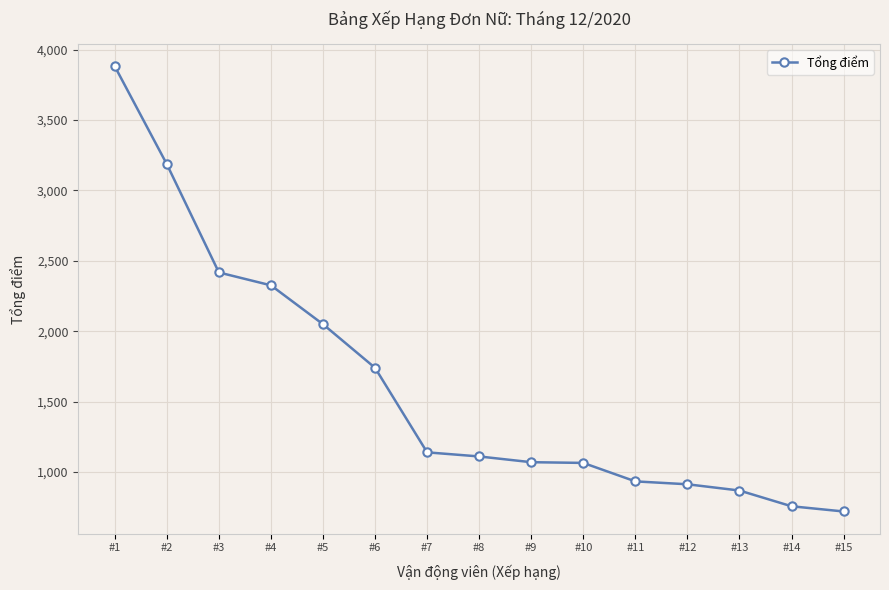

Count the number of data series in this chart.

1